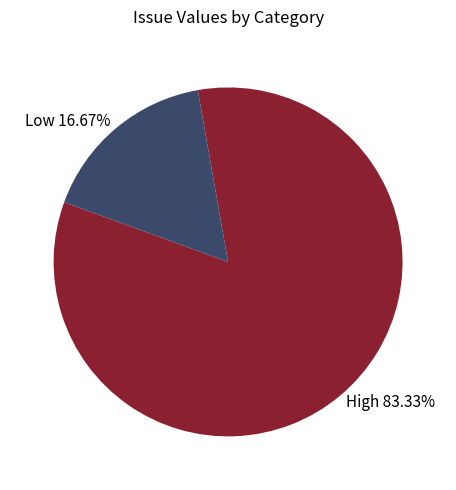

Is there a majority slice in this chart?

Yes